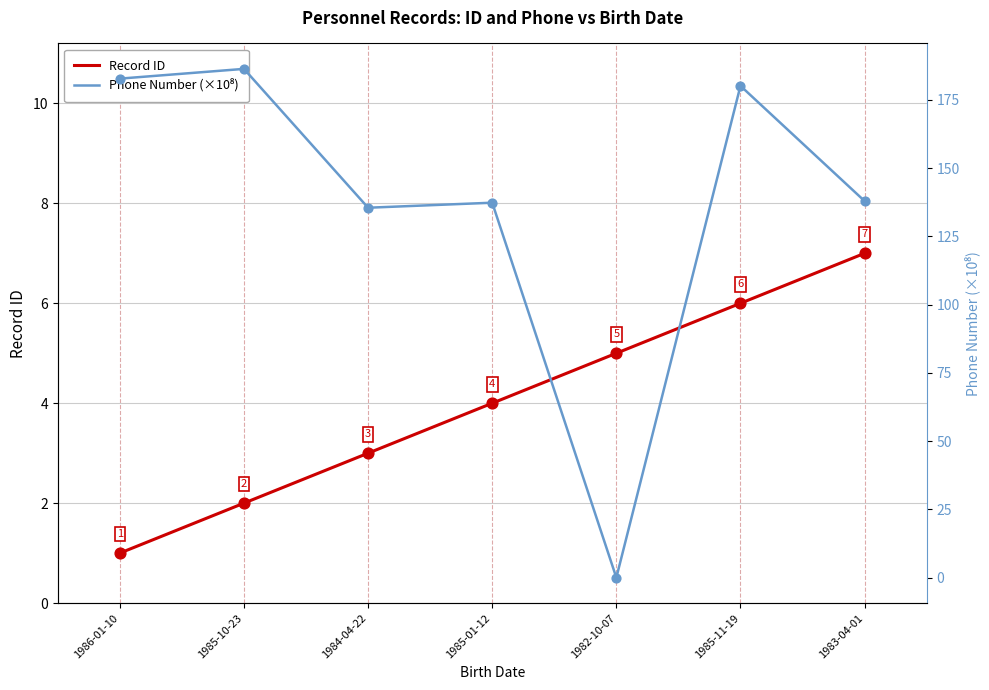

Which series reaches the minimum Y coordinate?

Phone Number (×10⁸)